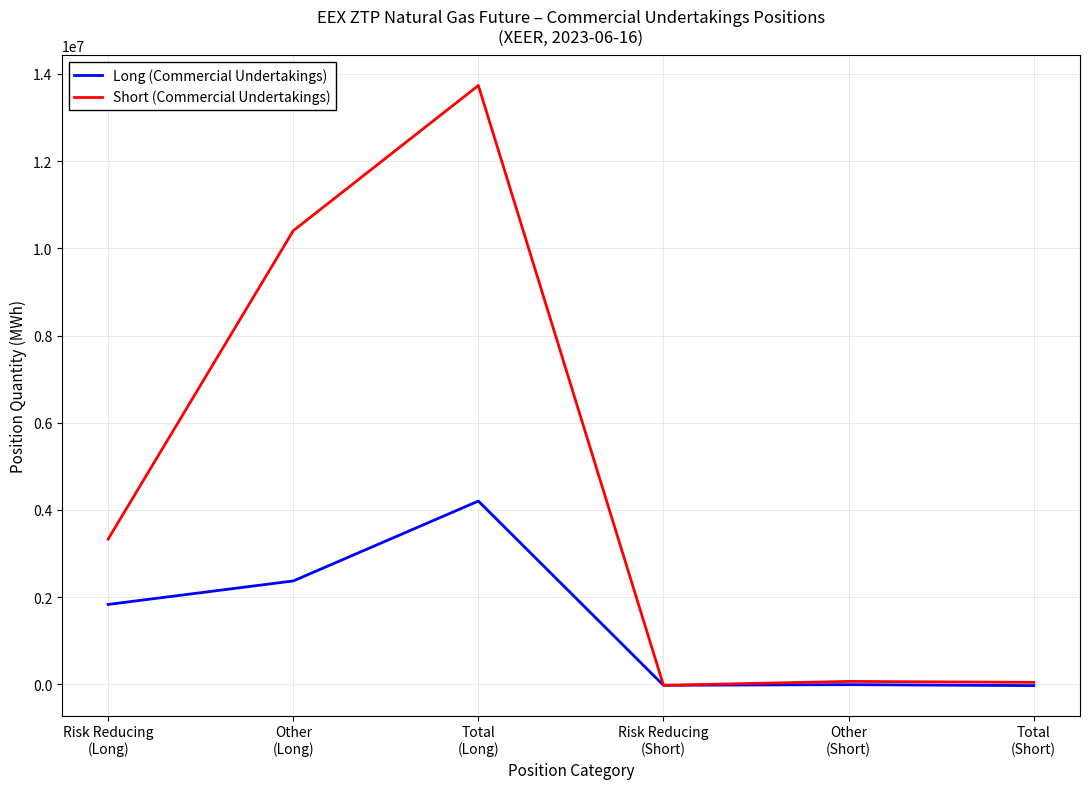

What is the maximum value for Short (Commercial Undertakings)?

13734465